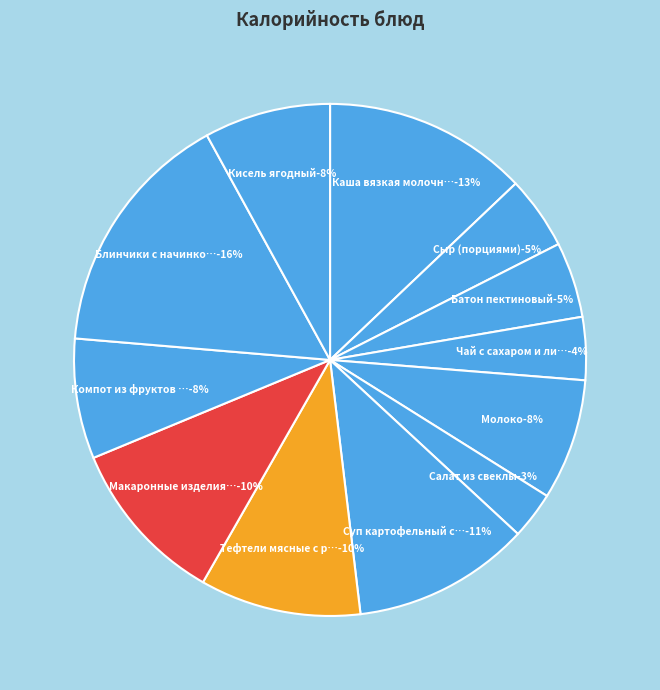

What is the change in value from Салат из свеклы to Кисель ягодный?

+77.5